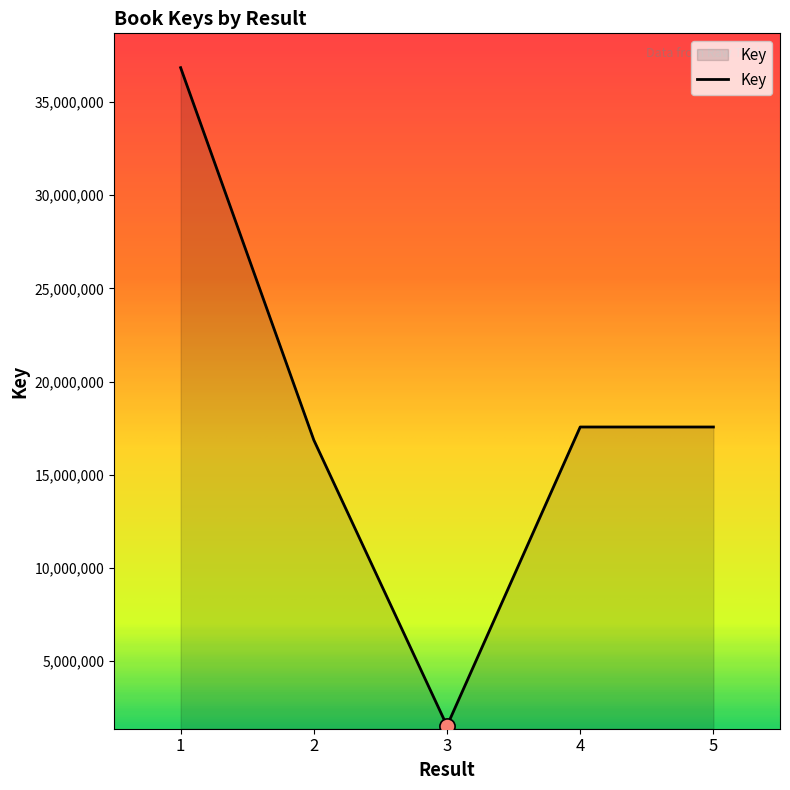

Between 4 and 3, which is larger?

4